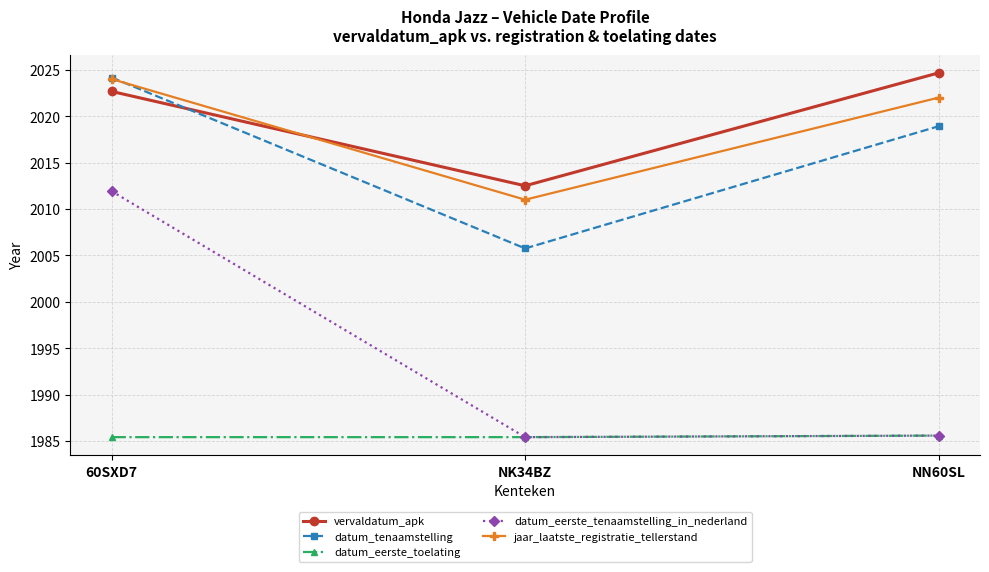

At which label is datum_tenaamstelling closest to 2014?

NN60SL